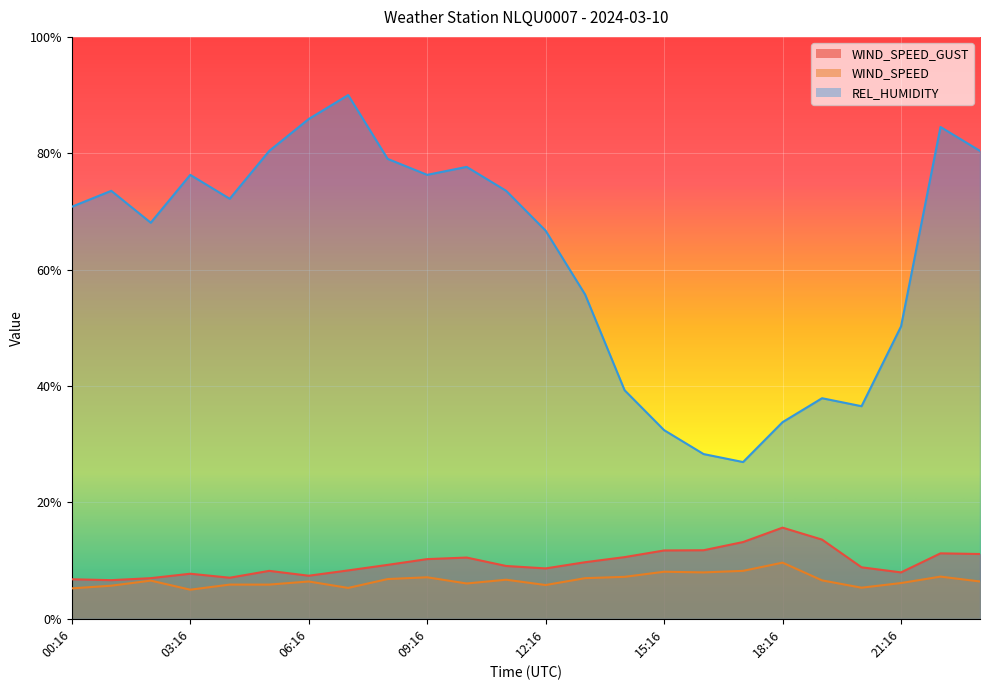

What is the total value across all series at 06:16?

99.7